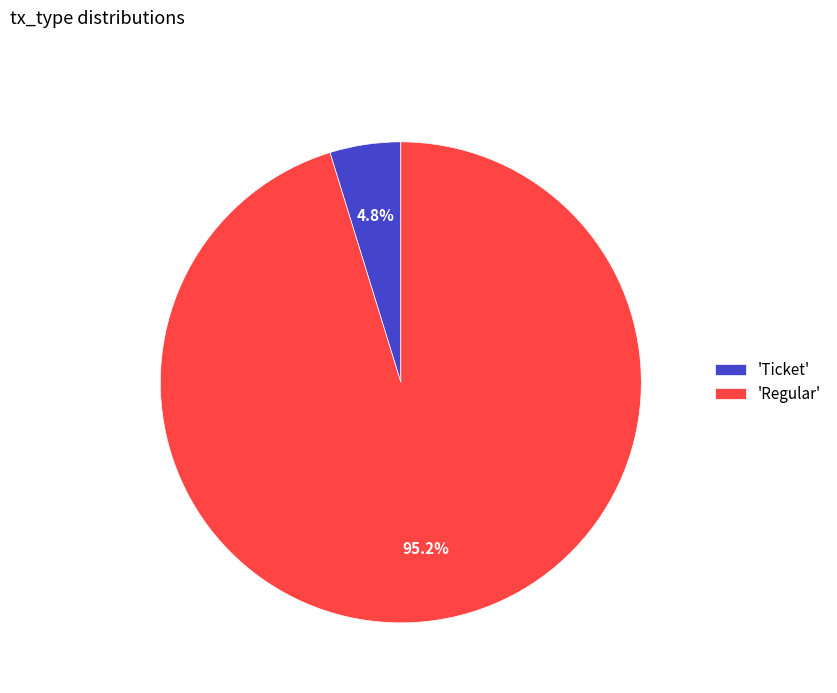

How many slices are in this pie chart?

2